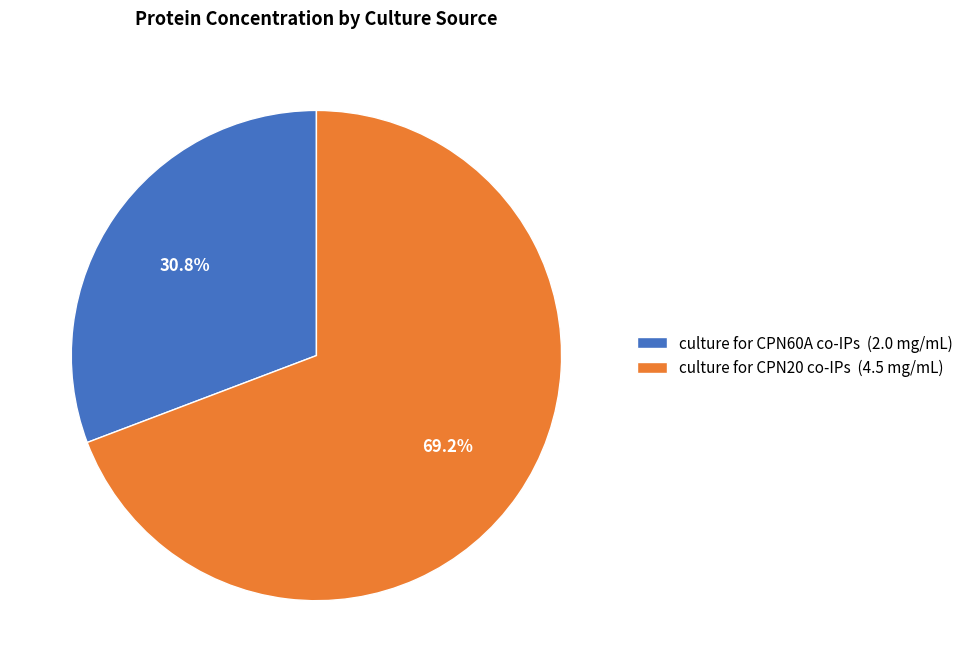

Count the number of slices in the pie.

2